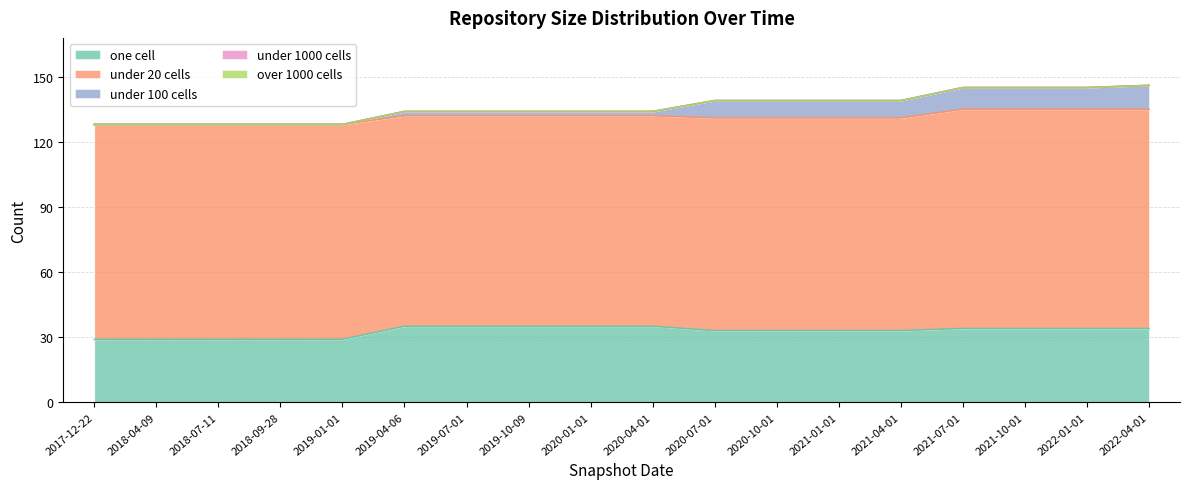

True or false: one_cell and under_twenty_cells cross at least once.

False